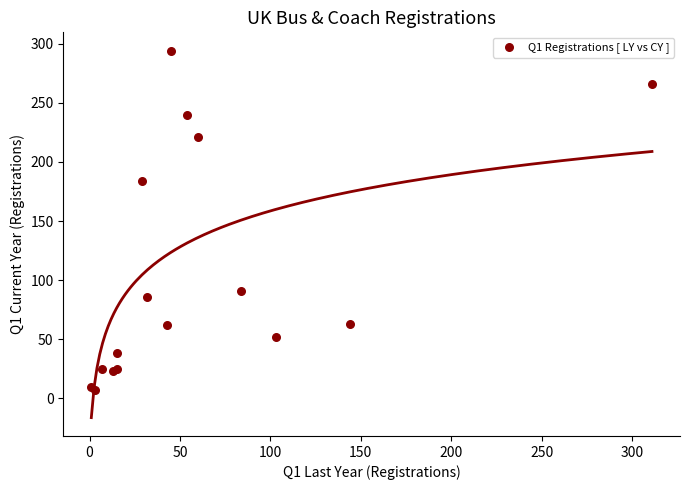

What Y value in the scatter plot is closest to 150?

184